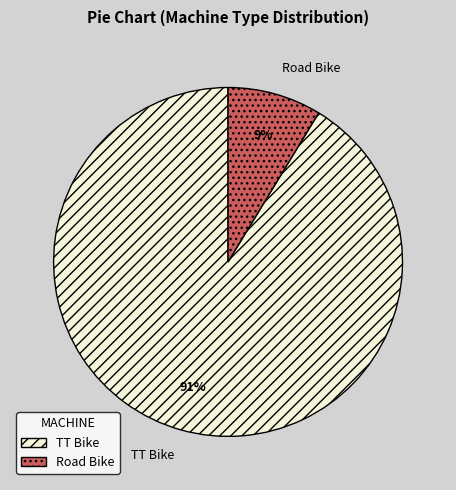

Combined, do Road Bike and TT Bike account for over 50%?

Yes